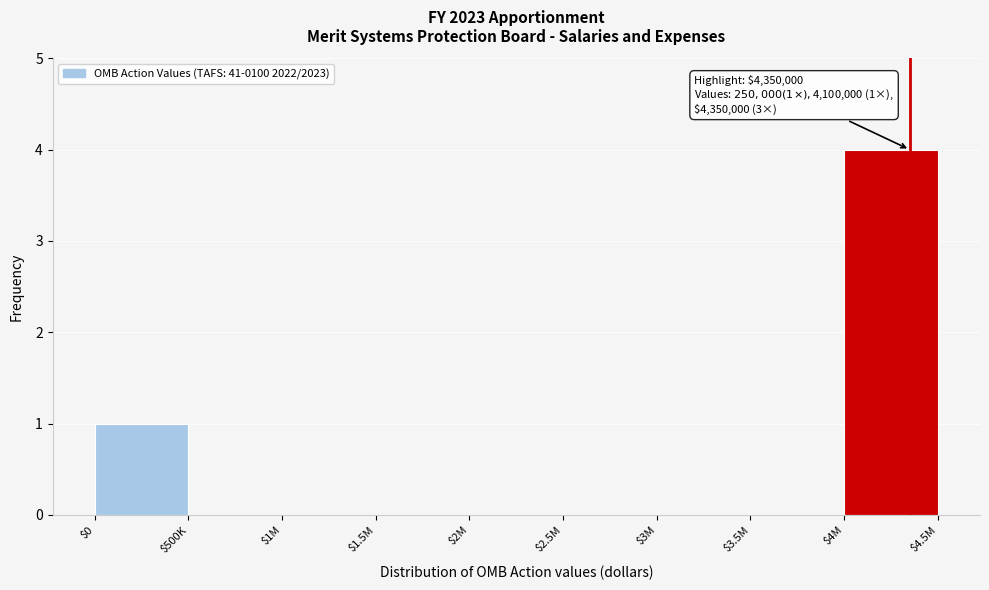

At which label is the value closest to 2?

$0